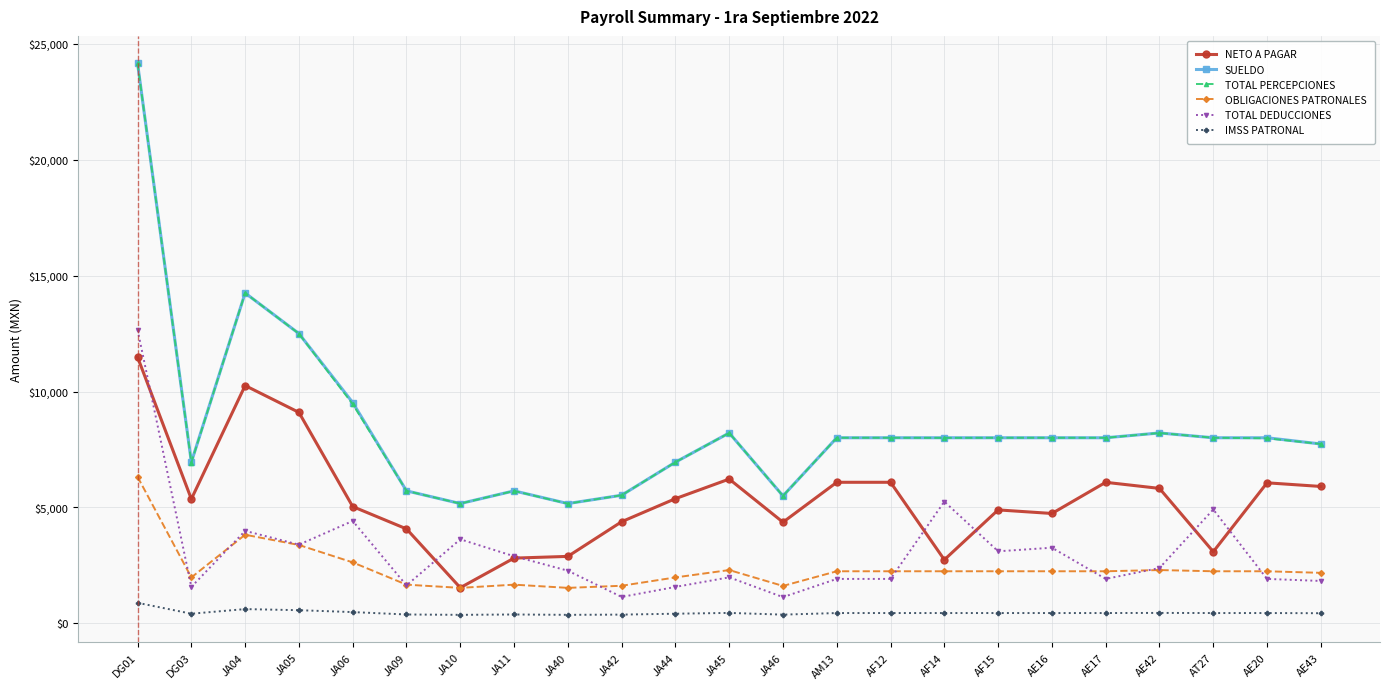

What is the greatest value displayed?

24148.8